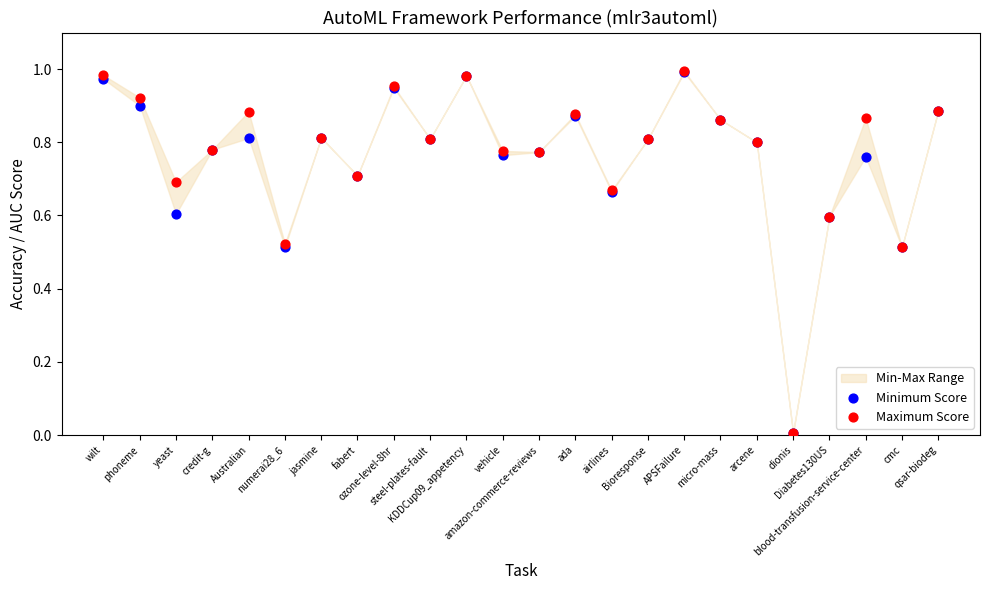

Which series reaches the minimum Y coordinate?

Minimum Score